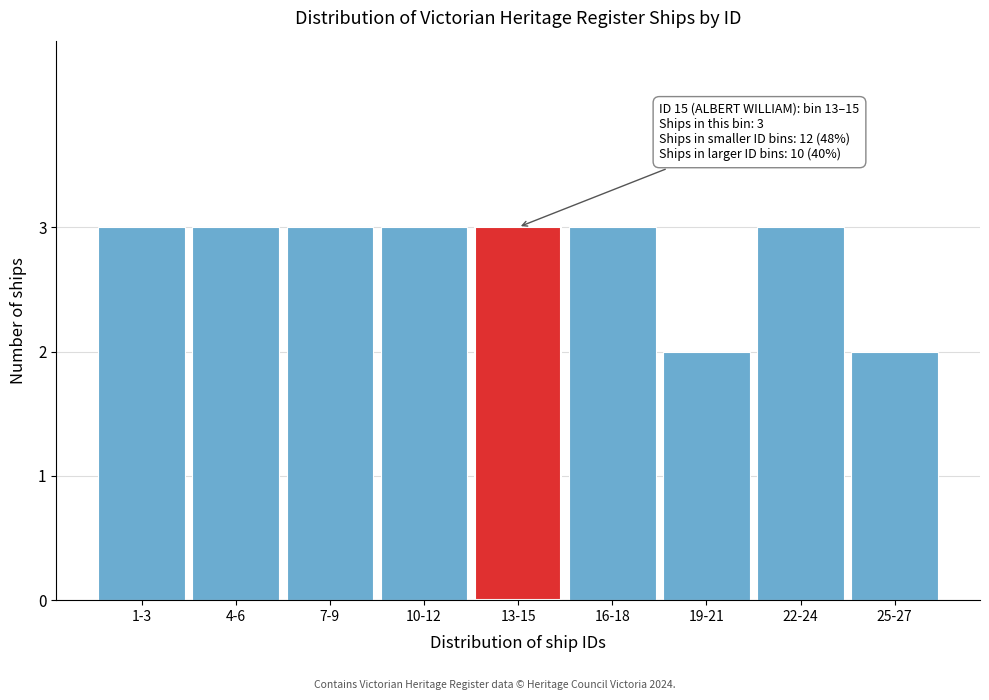

Reading right to left, transcribe all the data shown in this chart.

25-27=2	22-24=3	19-21=2	16-18=3	13-15=3	10-12=3	7-9=3	4-6=3	1-3=3